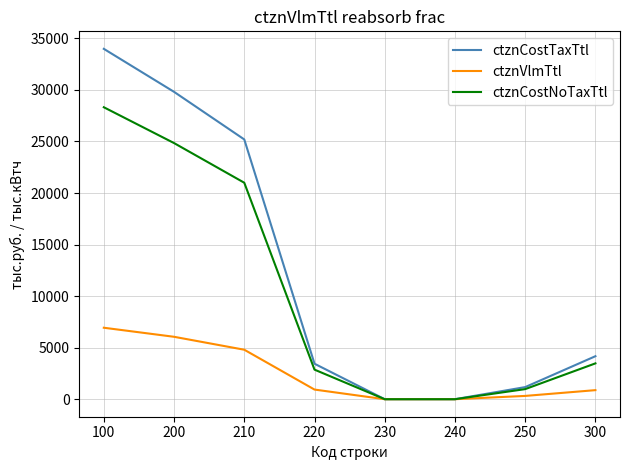

What are all the series names shown in the legend?

ctznCostTaxTtl, ctznVlmTtl, ctznCostNoTaxTtl